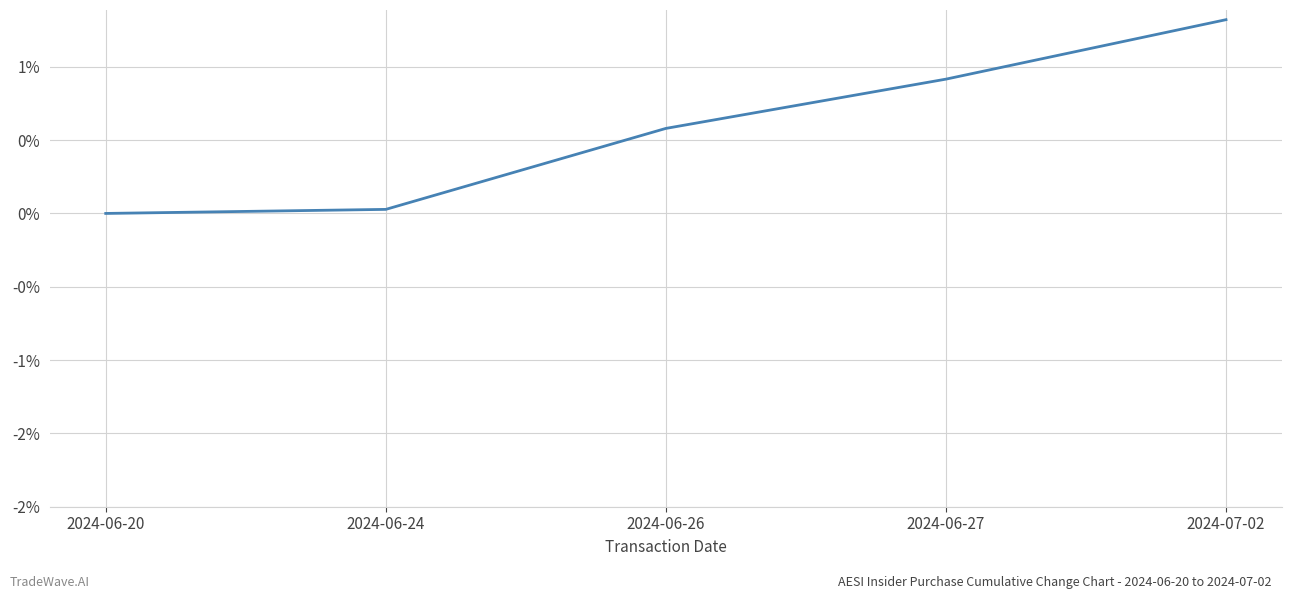

True or false: the data has more than 1 interior local peaks.

False